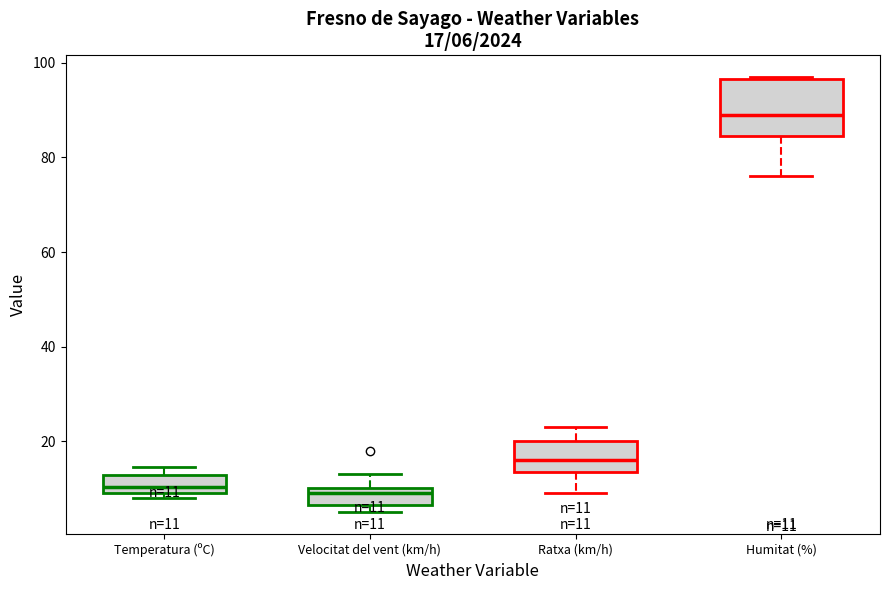

Comparing the boxes themselves (not the whiskers), which one is the tallest?

Humitat (%)